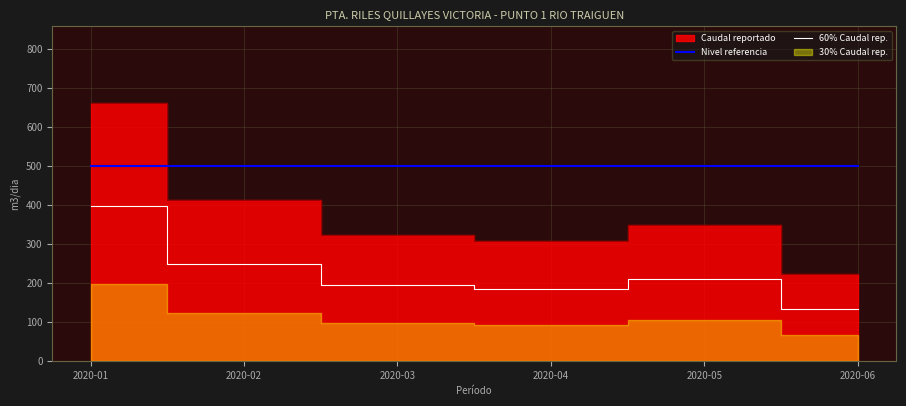

The value of Nivel referencia at 2020-04 is 500.0. True or false?

True